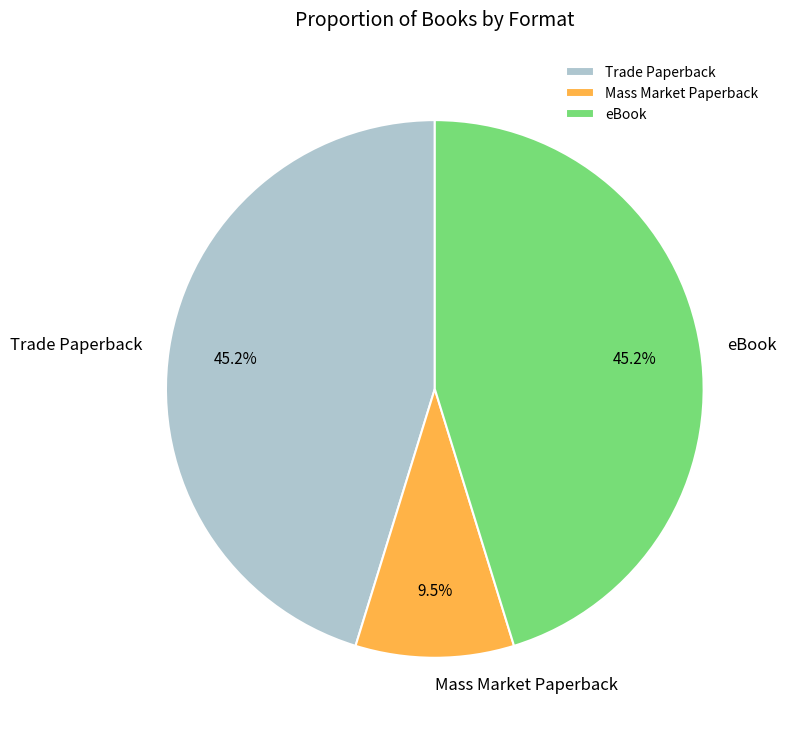

How many slices are in this pie chart?

3